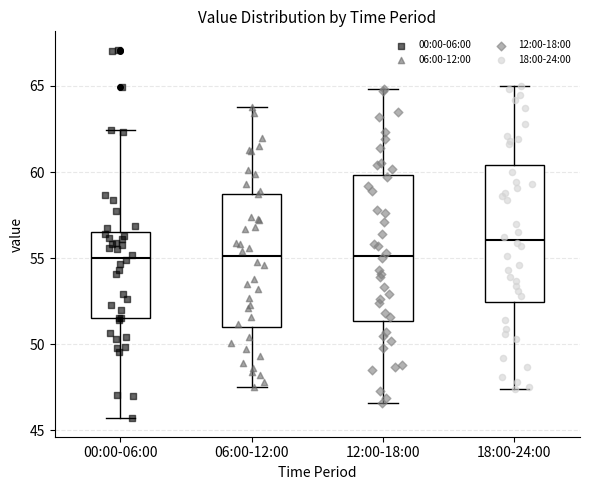

Where does the lower whisker of the box for 12:00-18:00 end on the y-axis? The values are not printed on the chart, so give them approximately, as read against the axis.

46.5